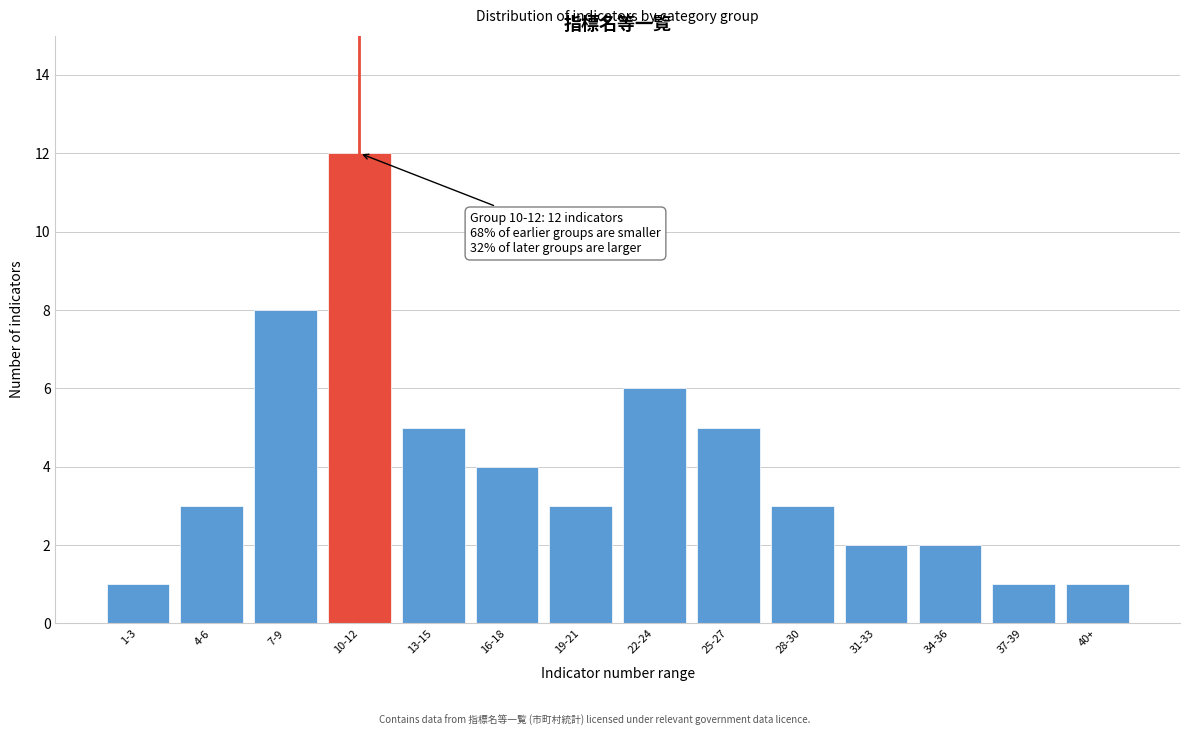

Reading left to right, list all the values displayed in this chart.

1	3	8	12	5	4	3	6	5	3	2	2	1	1